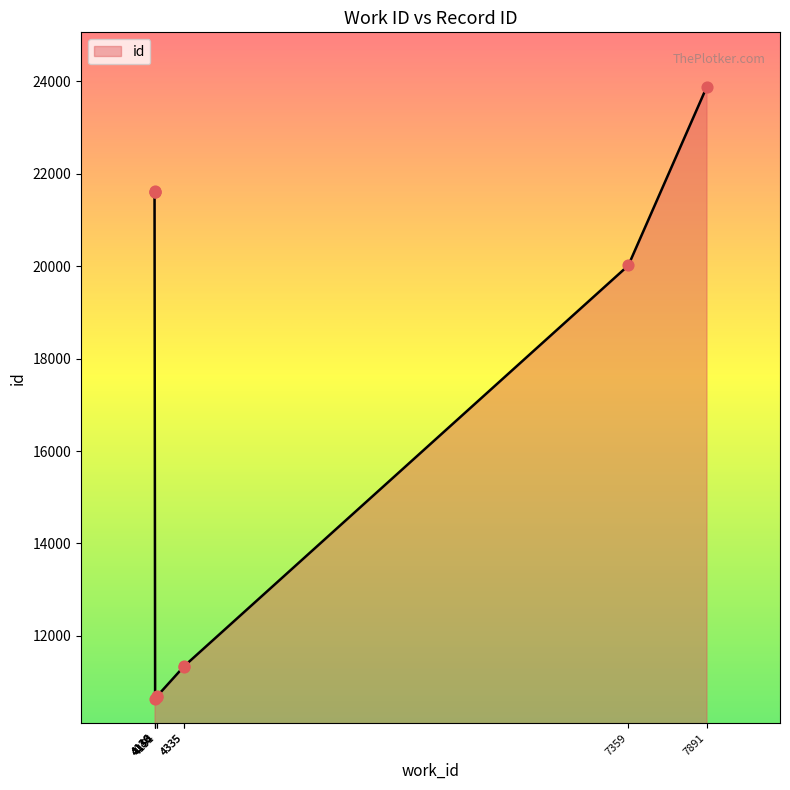

Approximately how many times larger is the value at 4335 compared to 4136?

0.5